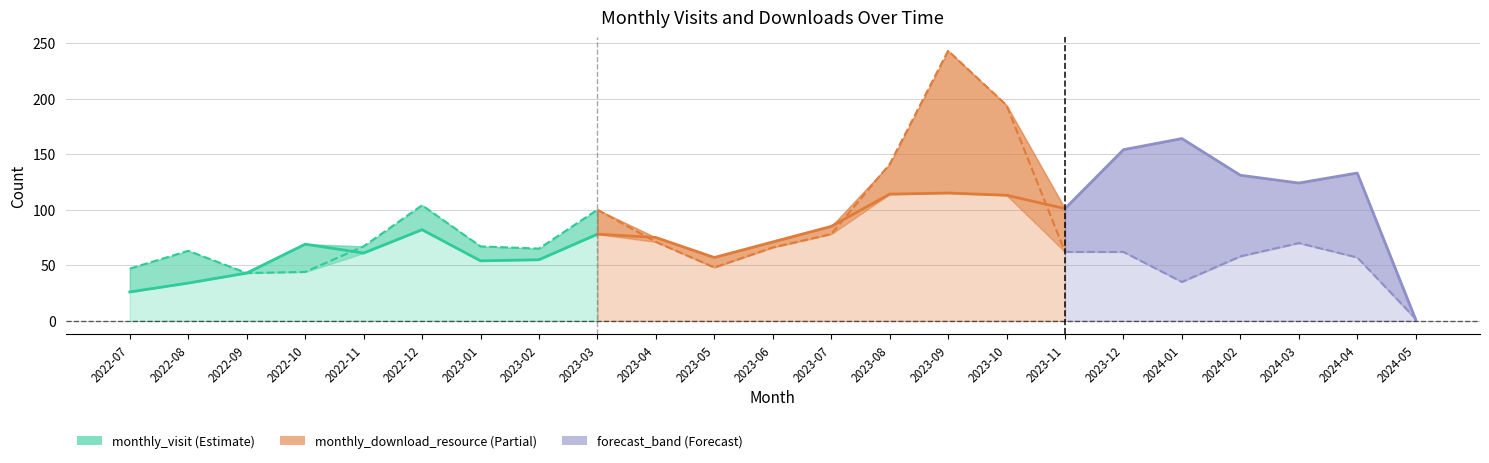

Where is the first local maximum?

2022-10